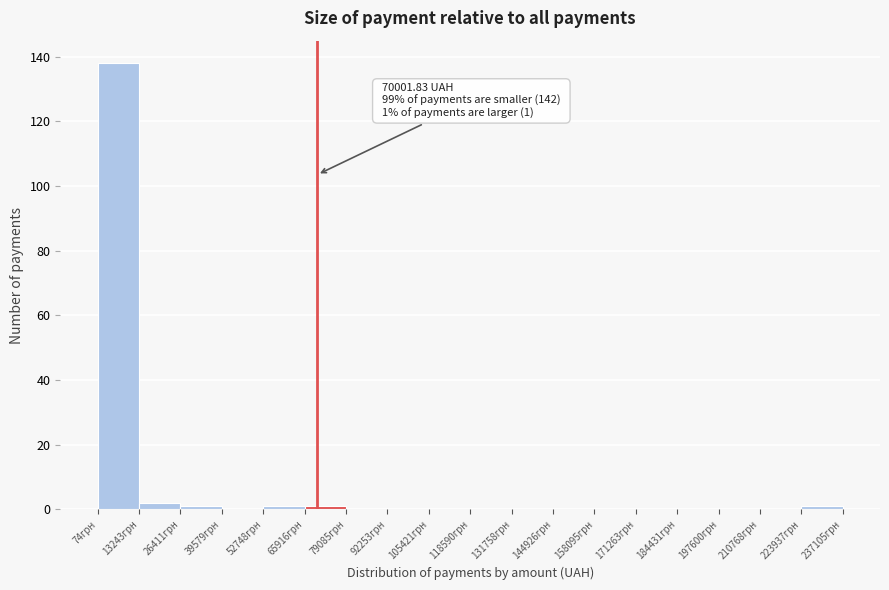

Which range on the x-axis has the tallest bar?

0 to 14000